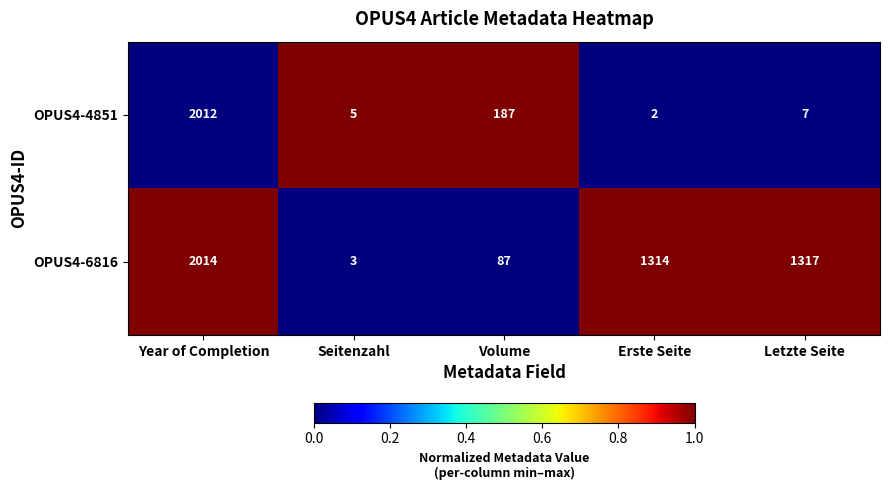

The value of OPUS4-4851 at Erste Seite is 2. True or false?

True